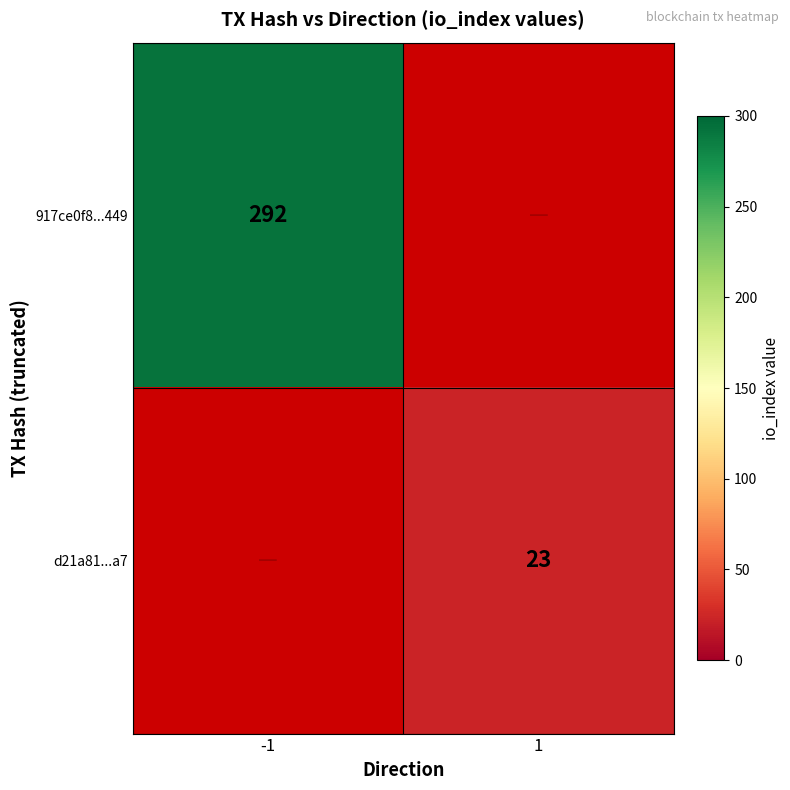

True or false: 917ce0f8...449 has a value of 292 at -1.

True